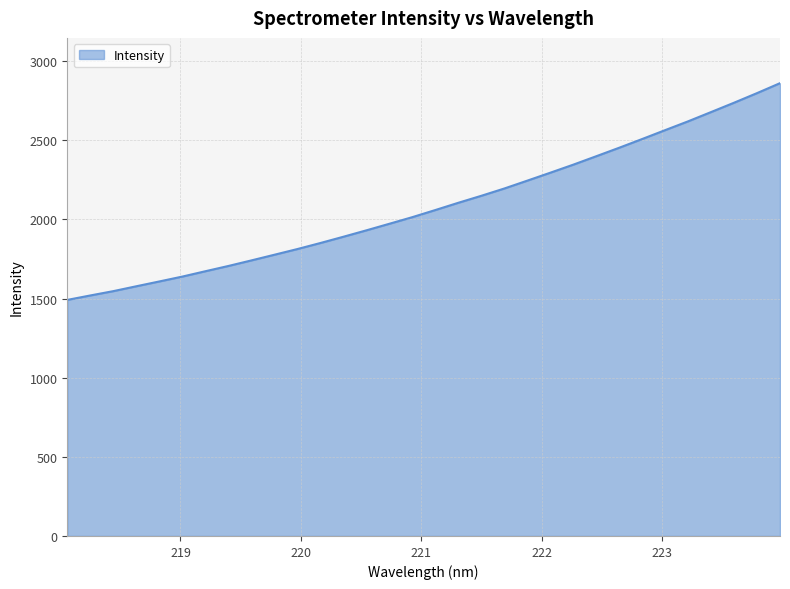

What is the smallest value displayed?

1491.6